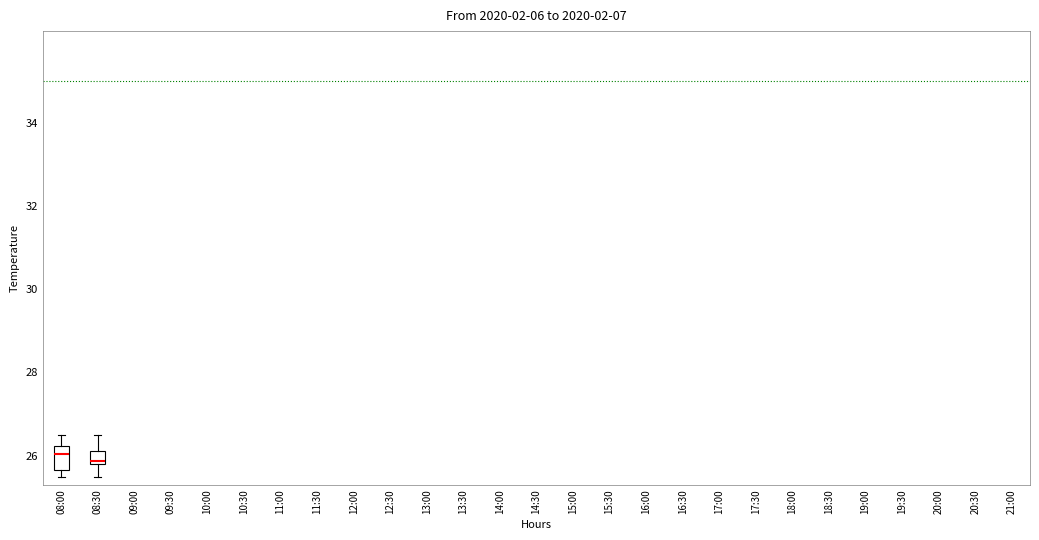

Where does the upper whisker of the box for 08:00 end on the y-axis? The values are not printed on the chart, so give them approximately, as read against the axis.

26.6